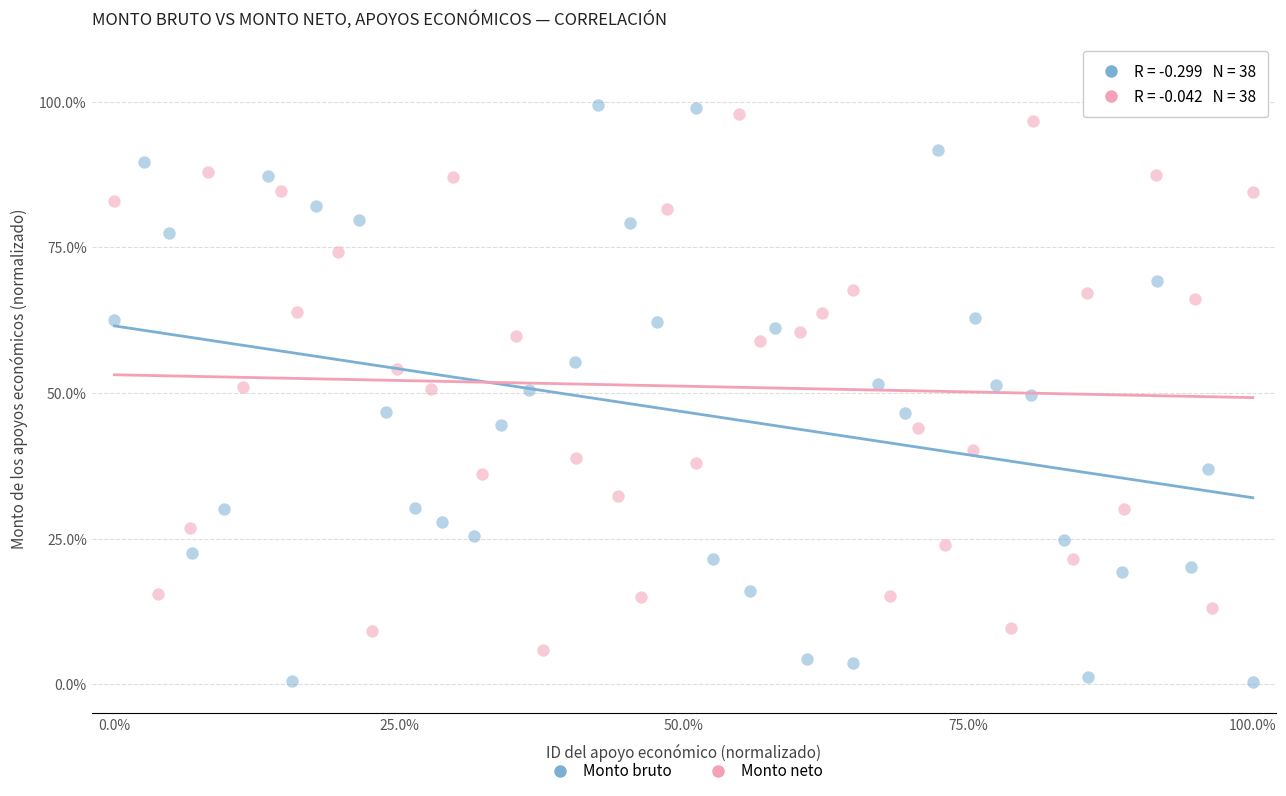

Which series reaches the minimum Y coordinate?

Monto bruto